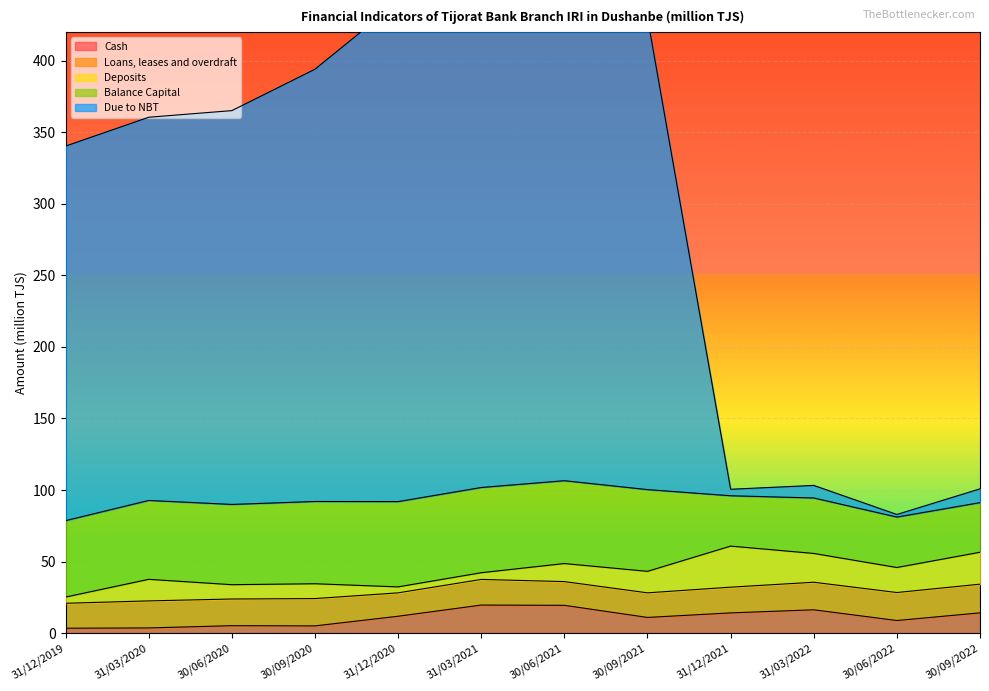

Reading left to right, extract all data points from this chart.

Cash: 31/12/2019=3.4	31/03/2020=3.6	30/06/2020=5.2	30/09/2020=5.0	31/12/2020=11.8	31/03/2021=19.6	30/06/2021=19.4	30/09/2021=10.9	31/12/2021=14.1	31/03/2022=16.3	30/06/2022=8.8	30/09/2022=14.1
Loans, leases and overdraft: 31/12/2019=17.5	31/03/2020=18.9	30/06/2020=18.6	30/09/2020=19.1	31/12/2020=16.3	31/03/2021=17.9	30/06/2021=16.6	30/09/2021=17.2	31/12/2021=18.0	31/03/2022=19.3	30/06/2022=19.6	30/09/2022=20.1
Deposits: 31/12/2019=4.3	31/03/2020=15.1	30/06/2020=10.0	30/09/2020=10.4	31/12/2020=4.2	31/03/2021=4.7	30/06/2021=12.6	30/09/2021=15.0	31/12/2021=28.7	31/03/2022=20.1	30/06/2022=17.5	30/09/2022=22.3
Balance Capital: 31/12/2019=53.4	31/03/2020=55.1	30/06/2020=56.1	30/09/2020=57.5	31/12/2020=59.6	31/03/2021=59.6	30/06/2021=57.9	30/09/2021=57.1	31/12/2021=35.2	31/03/2022=38.8	30/06/2022=35.3	30/09/2022=34.7
Due to NBT: 31/12/2019=261.8	31/03/2020=267.9	30/06/2020=275.3	30/09/2020=302.2	31/12/2020=349.5	31/03/2021=377.5	30/06/2021=376.0	30/09/2021=329.9	31/12/2021=4.5	31/03/2022=8.8	30/06/2022=1.8	30/09/2022=9.7